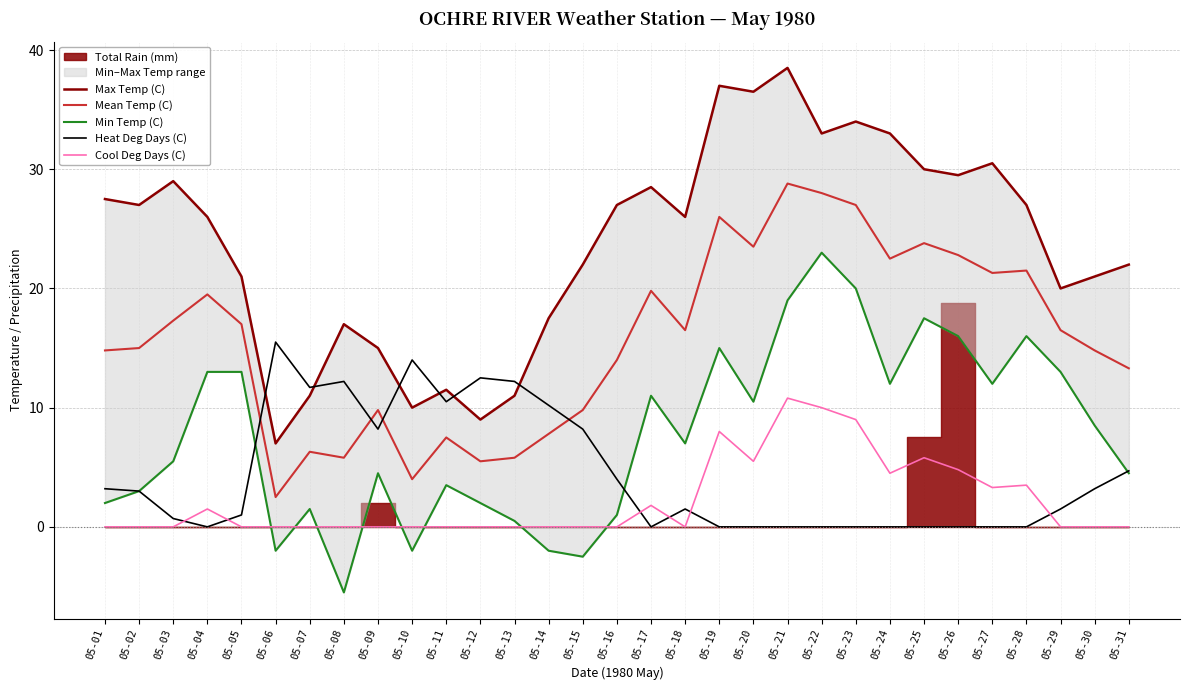

Reading left to right, list all the values displayed in this chart.

Max Temp (C): 05-01=27.5	05-02=27.0	05-03=29.0	05-04=26.0	05-05=21.0	05-06=7.0	05-07=11.0	05-08=17.0	05-09=15.0	05-10=10.0	05-11=11.5	05-12=9.0	05-13=11.0	05-14=17.5	05-15=22.0	05-16=27.0	05-17=28.5	05-18=26.0	05-19=37.0	05-20=36.5	05-21=38.5	05-22=33.0	05-23=34.0	05-24=33.0	05-25=30.0	05-26=29.5	05-27=30.5	05-28=27.0	05-29=20.0	05-30=21.0	05-31=22.0
Mean Temp (C): 05-01=14.8	05-02=15.0	05-03=17.3	05-04=19.5	05-05=17.0	05-06=2.5	05-07=6.3	05-08=5.8	05-09=9.8	05-10=4.0	05-11=7.5	05-12=5.5	05-13=5.8	05-14=7.8	05-15=9.8	05-16=14.0	05-17=19.8	05-18=16.5	05-19=26.0	05-20=23.5	05-21=28.8	05-22=28.0	05-23=27.0	05-24=22.5	05-25=23.8	05-26=22.8	05-27=21.3	05-28=21.5	05-29=16.5	05-30=14.8	05-31=13.3
Min Temp (C): 05-01=2.0	05-02=3.0	05-03=5.5	05-04=13.0	05-05=13.0	05-06=-2.0	05-07=1.5	05-08=-5.5	05-09=4.5	05-10=-2.0	05-11=3.5	05-12=2.0	05-13=0.5	05-14=-2.0	05-15=-2.5	05-16=1.0	05-17=11.0	05-18=7.0	05-19=15.0	05-20=10.5	05-21=19.0	05-22=23.0	05-23=20.0	05-24=12.0	05-25=17.5	05-26=16.0	05-27=12.0	05-28=16.0	05-29=13.0	05-30=8.5	05-31=4.5
Heat Deg Days (C): 05-01=3.2	05-02=3.0	05-03=0.7	05-04=0.0	05-05=1.0	05-06=15.5	05-07=11.7	05-08=12.2	05-09=8.2	05-10=14.0	05-11=10.5	05-12=12.5	05-13=12.2	05-14=10.2	05-15=8.2	05-16=4.0	05-17=0.0	05-18=1.5	05-19=0.0	05-20=0.0	05-21=0.0	05-22=0.0	05-23=0.0	05-24=0.0	05-25=0.0	05-26=0.0	05-27=0.0	05-28=0.0	05-29=1.5	05-30=3.2	05-31=4.7
Cool Deg Days (C): 05-01=0.0	05-02=0.0	05-03=0.0	05-04=1.5	05-05=0.0	05-06=0.0	05-07=0.0	05-08=0.0	05-09=0.0	05-10=0.0	05-11=0.0	05-12=0.0	05-13=0.0	05-14=0.0	05-15=0.0	05-16=0.0	05-17=1.8	05-18=0.0	05-19=8.0	05-20=5.5	05-21=10.8	05-22=10.0	05-23=9.0	05-24=4.5	05-25=5.8	05-26=4.8	05-27=3.3	05-28=3.5	05-29=0.0	05-30=0.0	05-31=0.0